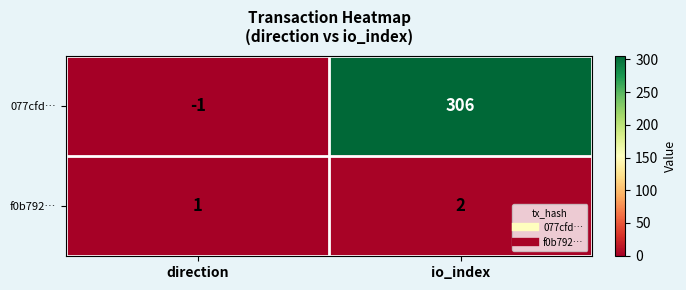

What is the sum of the f0b792… values at io_index and direction?

3